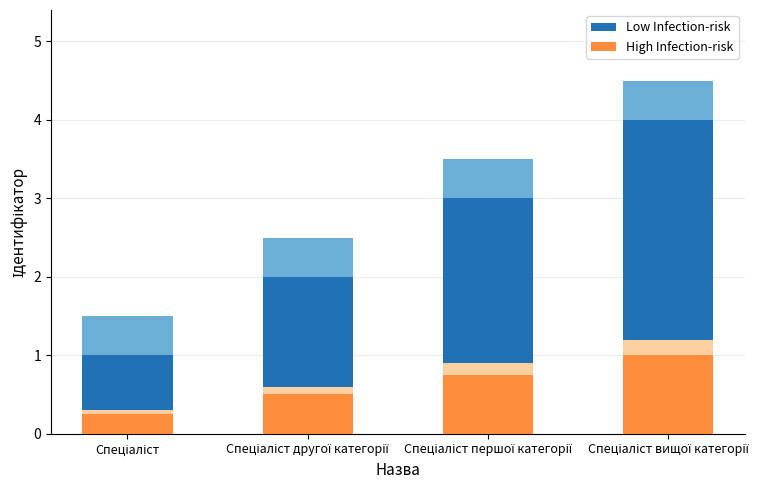

What is the label of the 3rd bar from the right?

Спеціаліст другої категорії